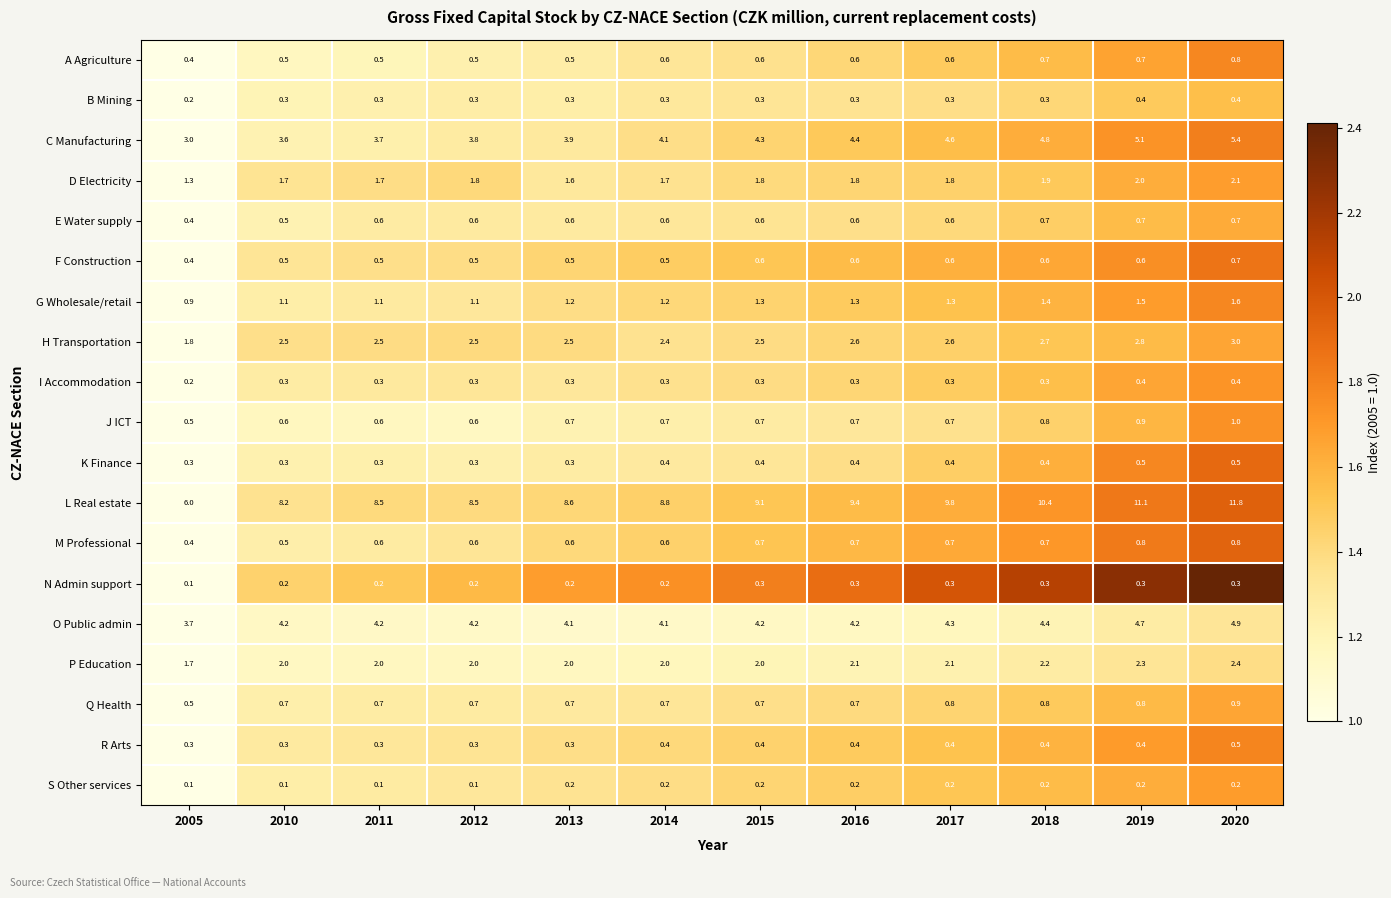

Between 2014 and 2019, which series saw the biggest shift?

L Real estate